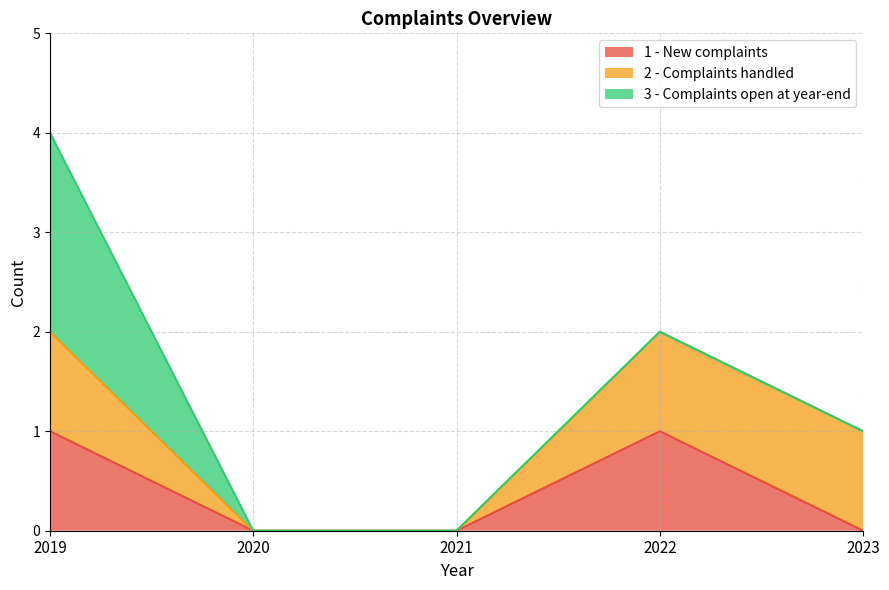

Which label corresponds to the smallest value in the chart?

2020